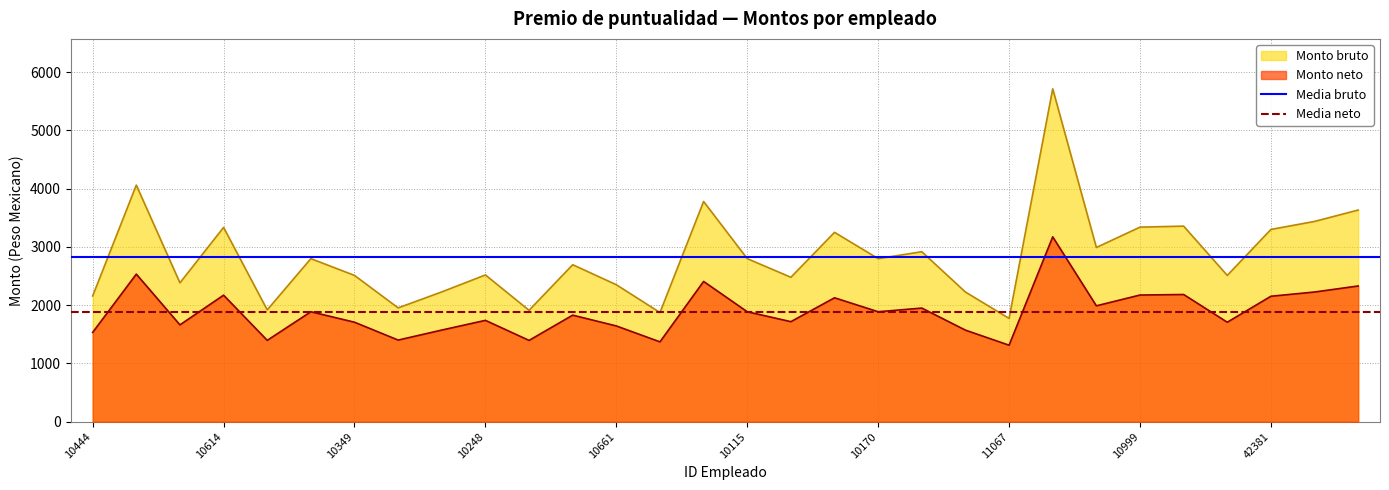

The value of Monto neto at 10115 is 3368.8. True or false?

False